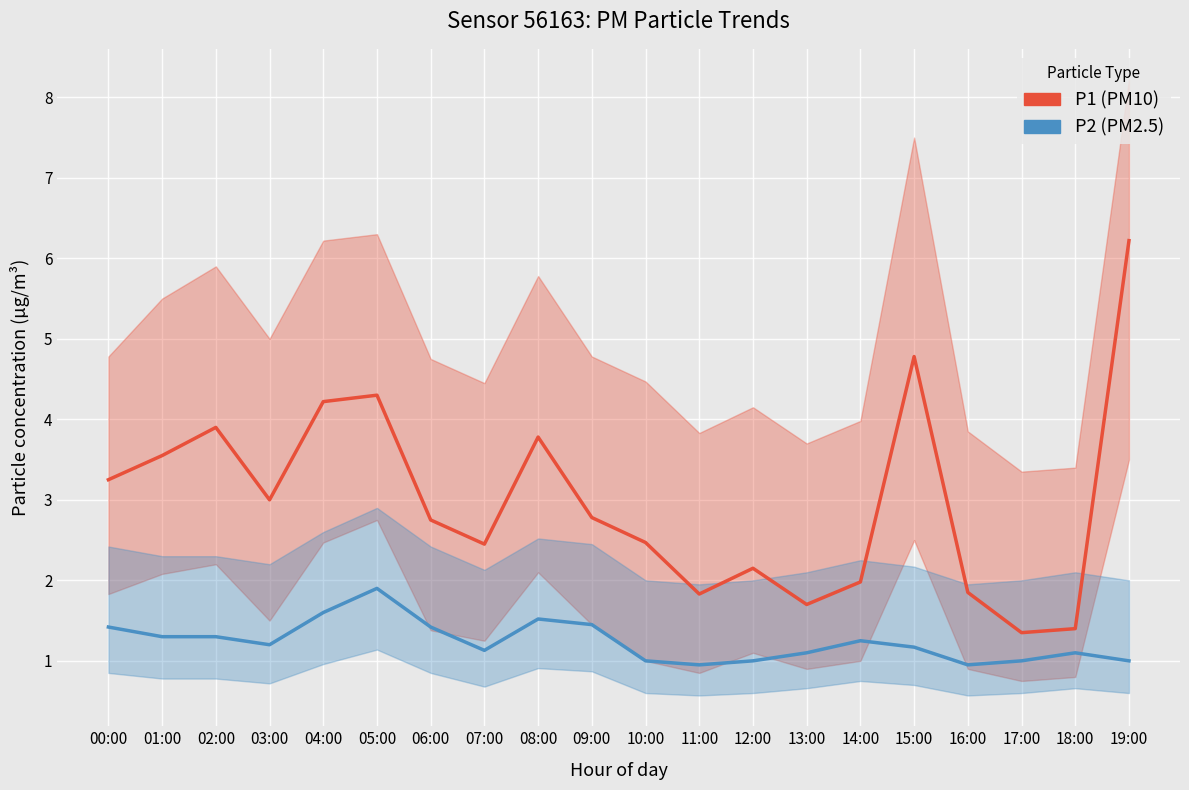

What is the label of the 13th point from the left?

12:00